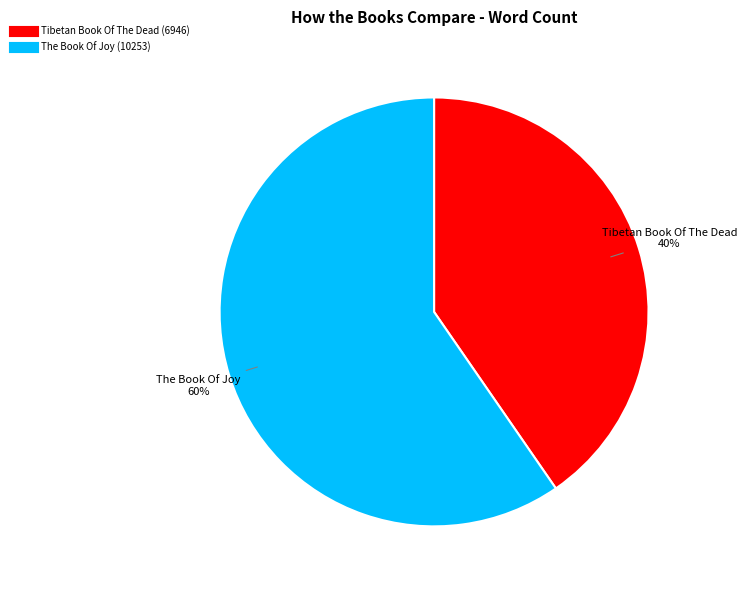

Do The Book Of Joy and Tibetan Book Of The Dead together represent more than half of the pie?

Yes